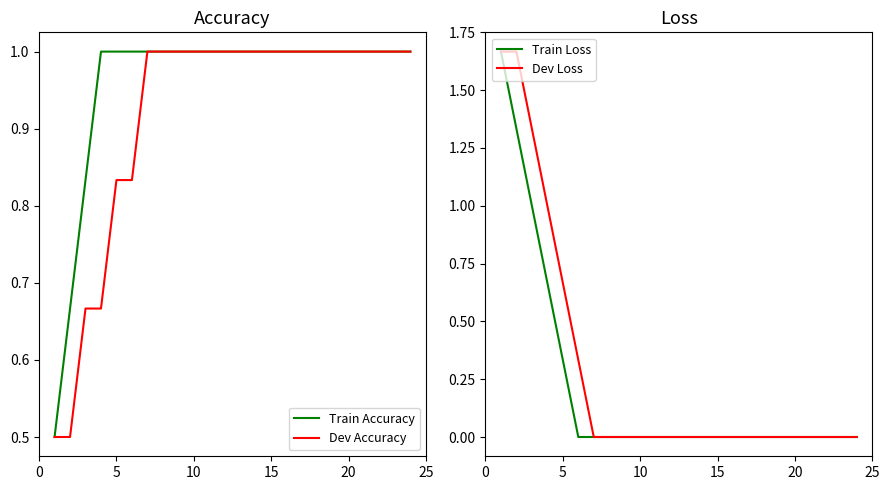

What is the highest value of the Dev Accuracy series?

1.0